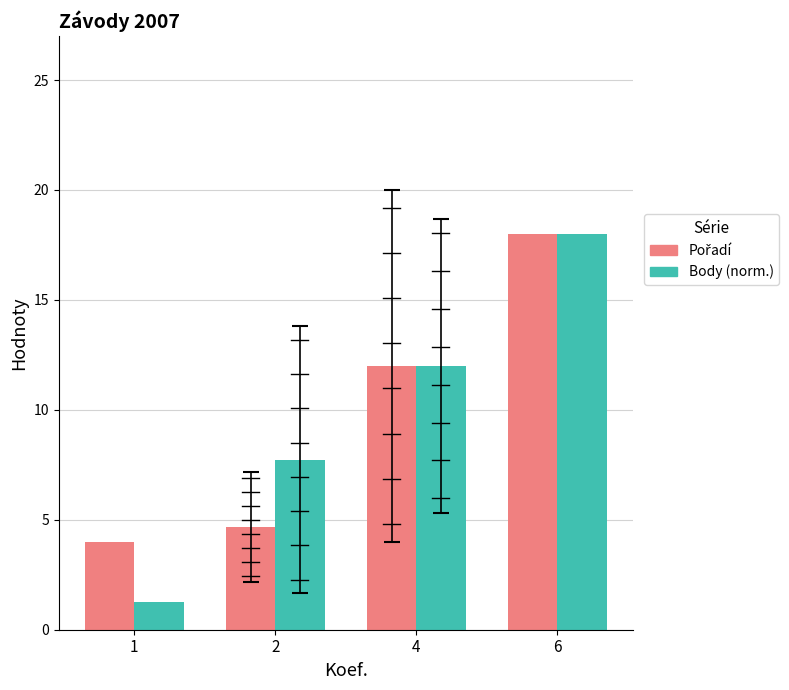

The value of Body (norm.) at 6 is 18.0. True or false?

True